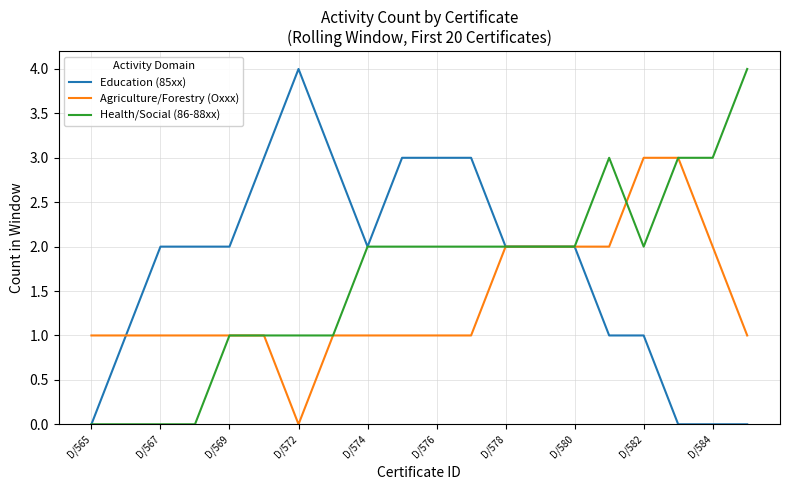

What is the maximum value for Health/Social (86-88xx)?

4